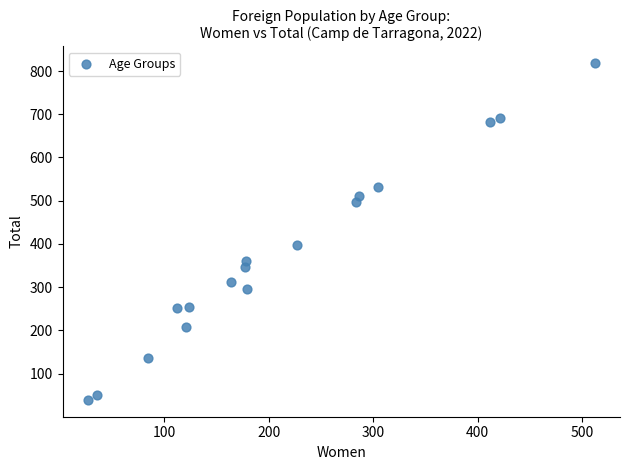

What Y value in the scatter plot is closest to 428?

397